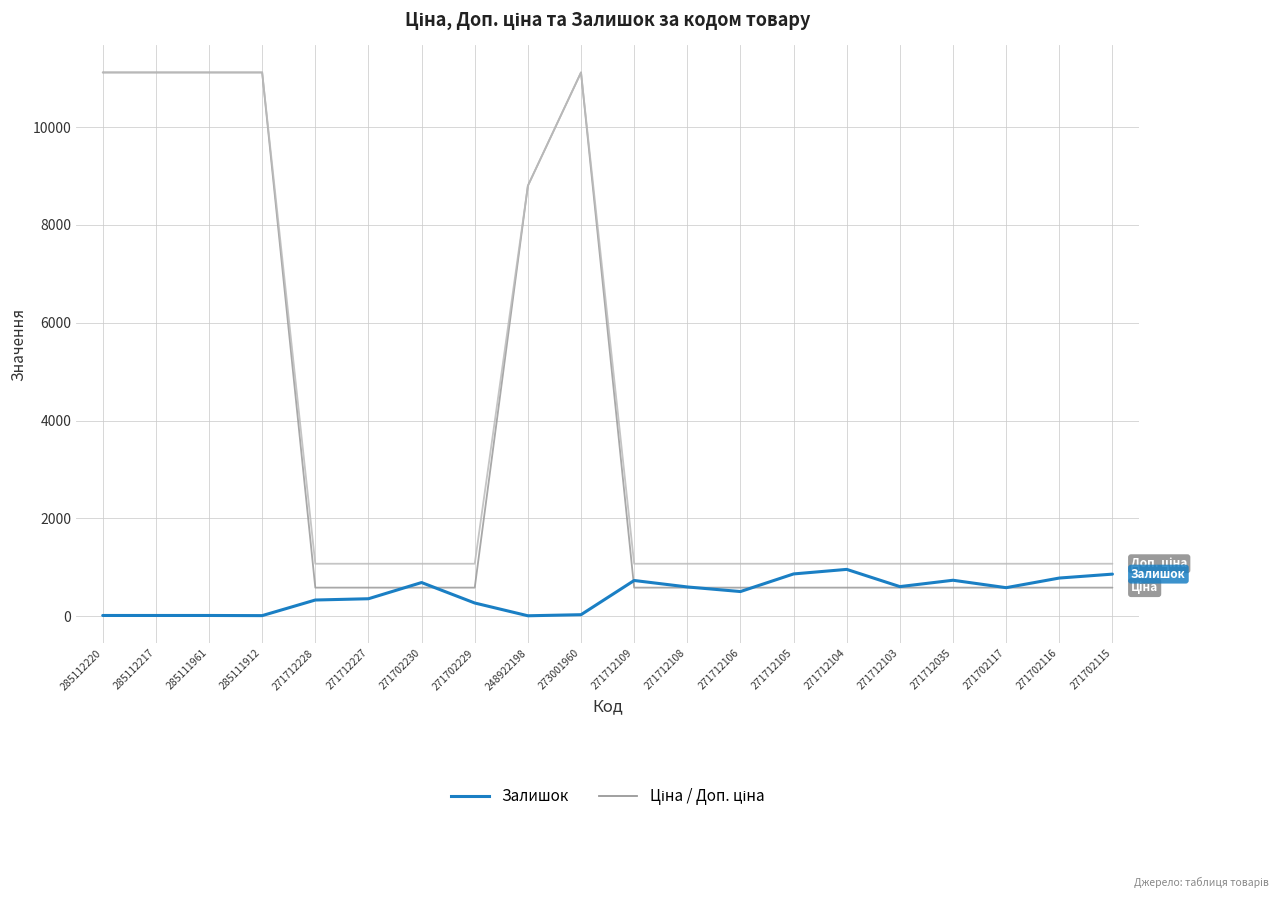

What is the greatest value displayed?

11113.6